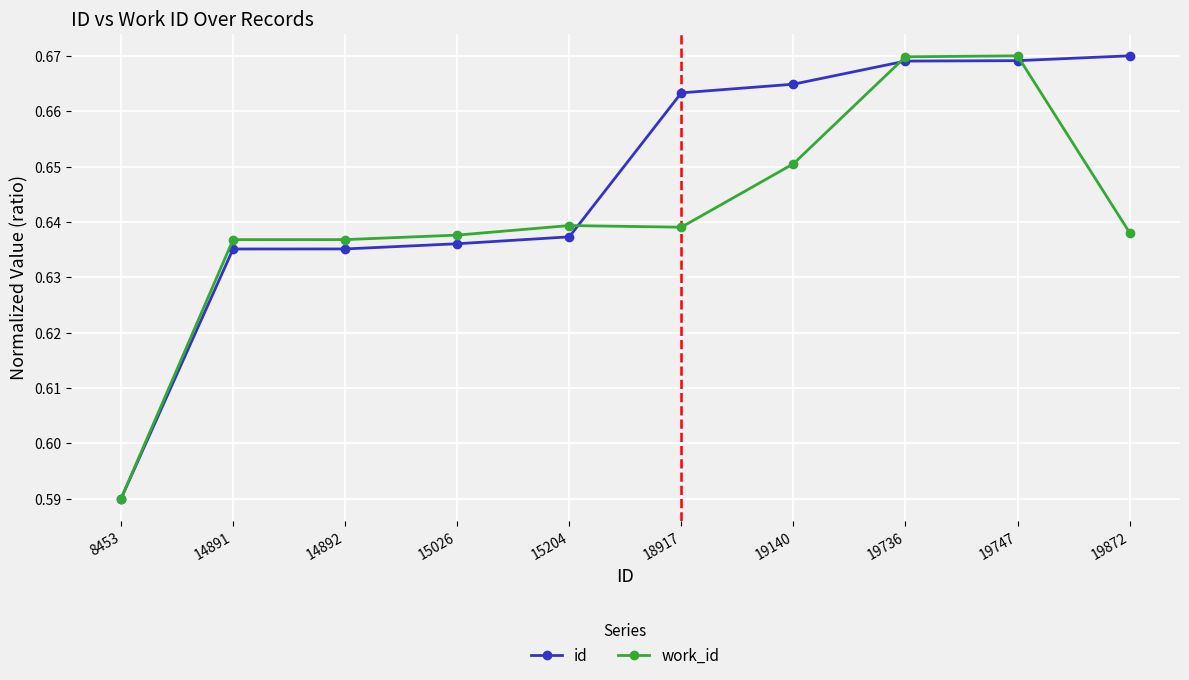

Count the id values in the range 0 to 1.

10